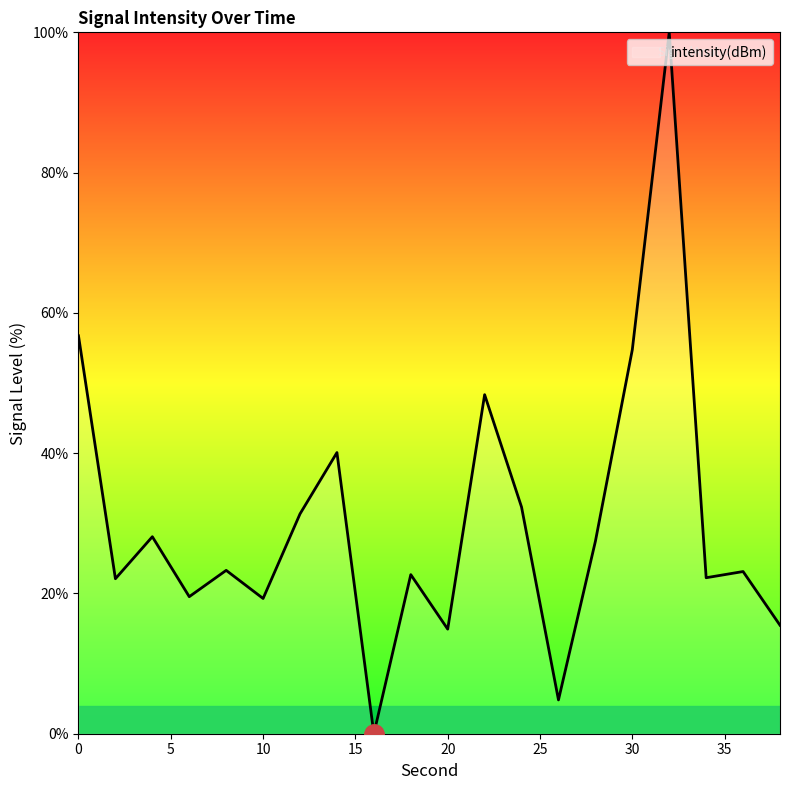

What is the difference between the maximum and minimum values?

100.0